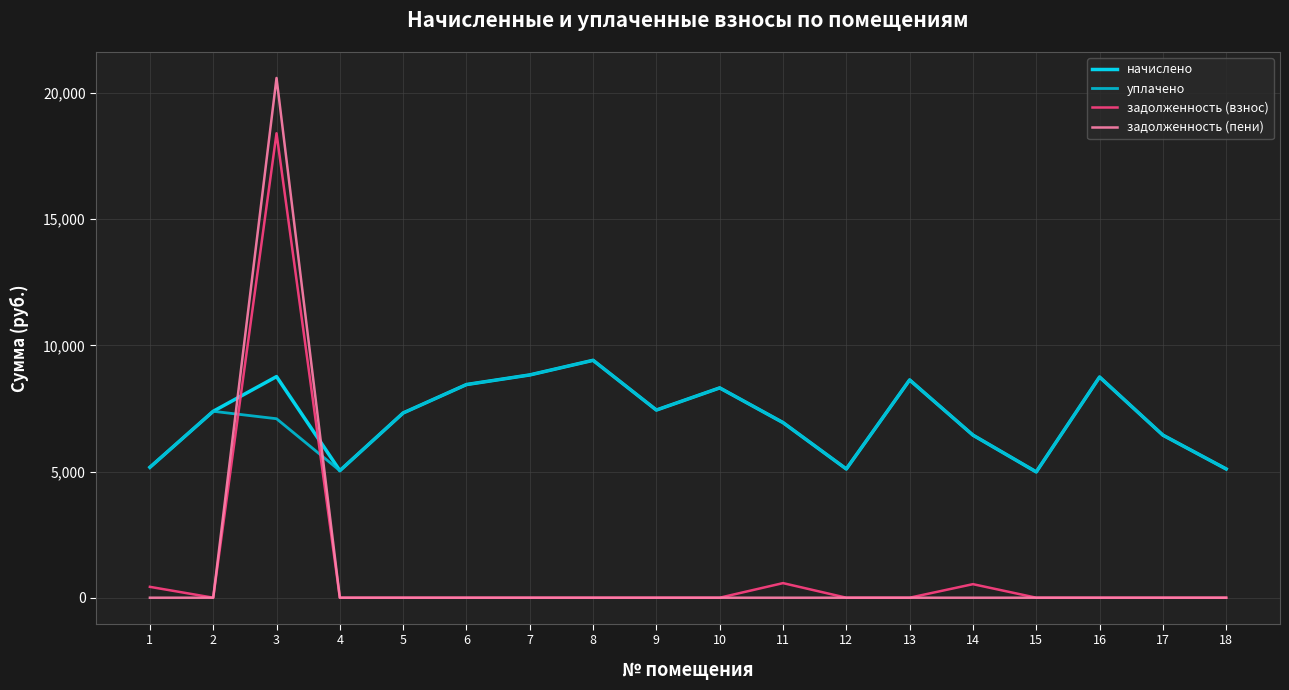

How many interior local valleys does the начислено series have?

4